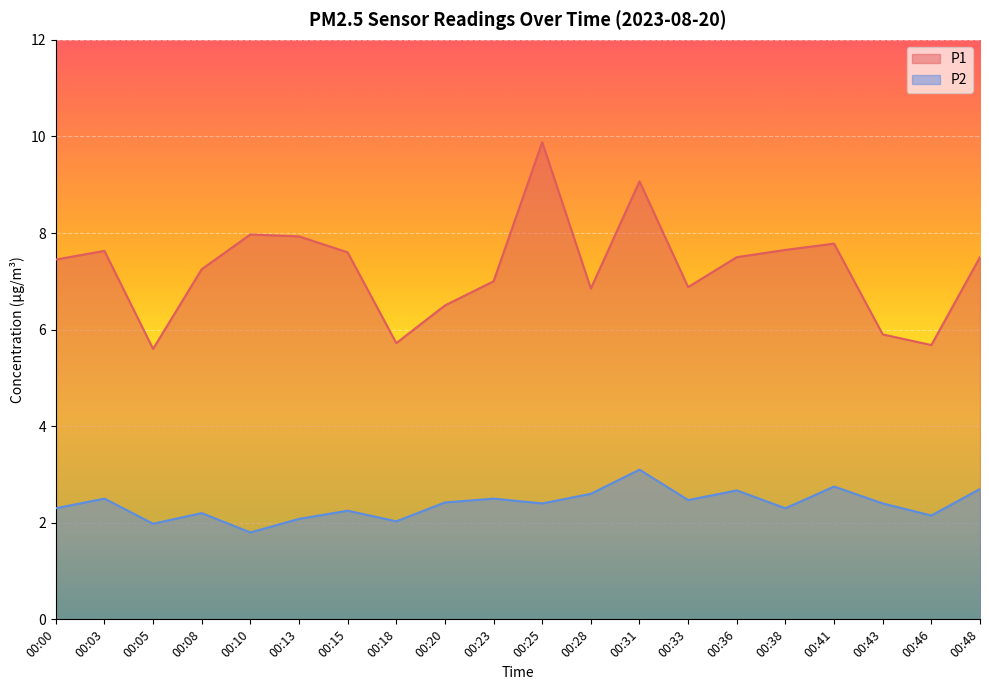

True or false: P1 and P2 intersect in this chart.

False